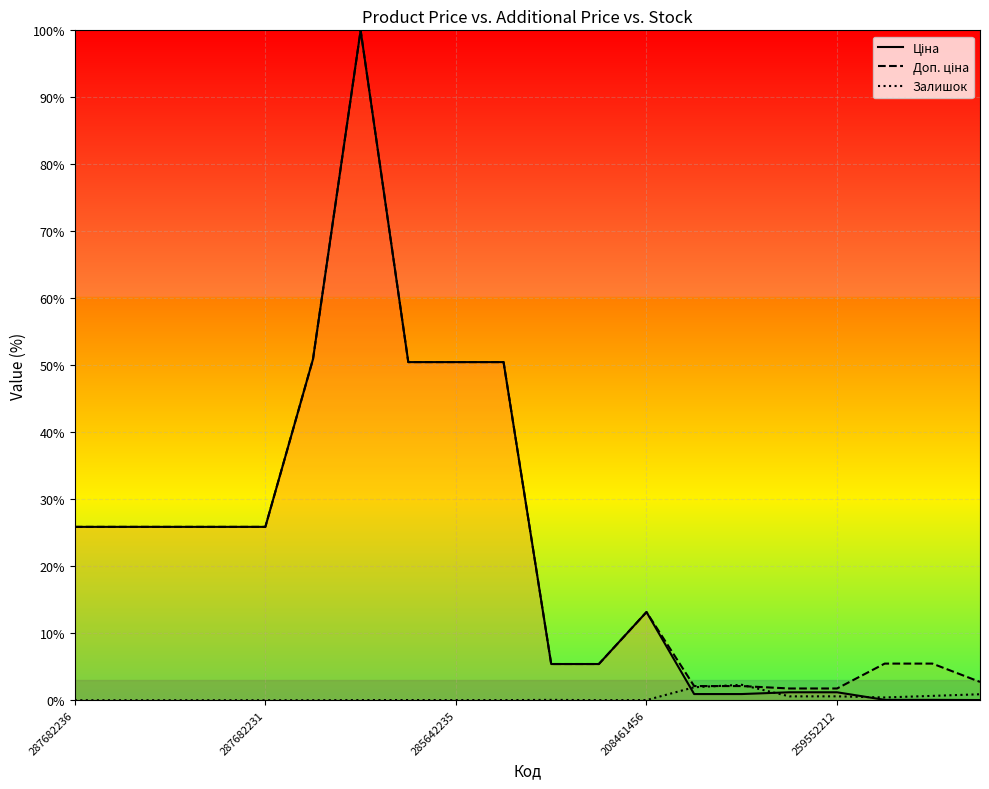

At which label is Доп. ціна closest to 50?

7